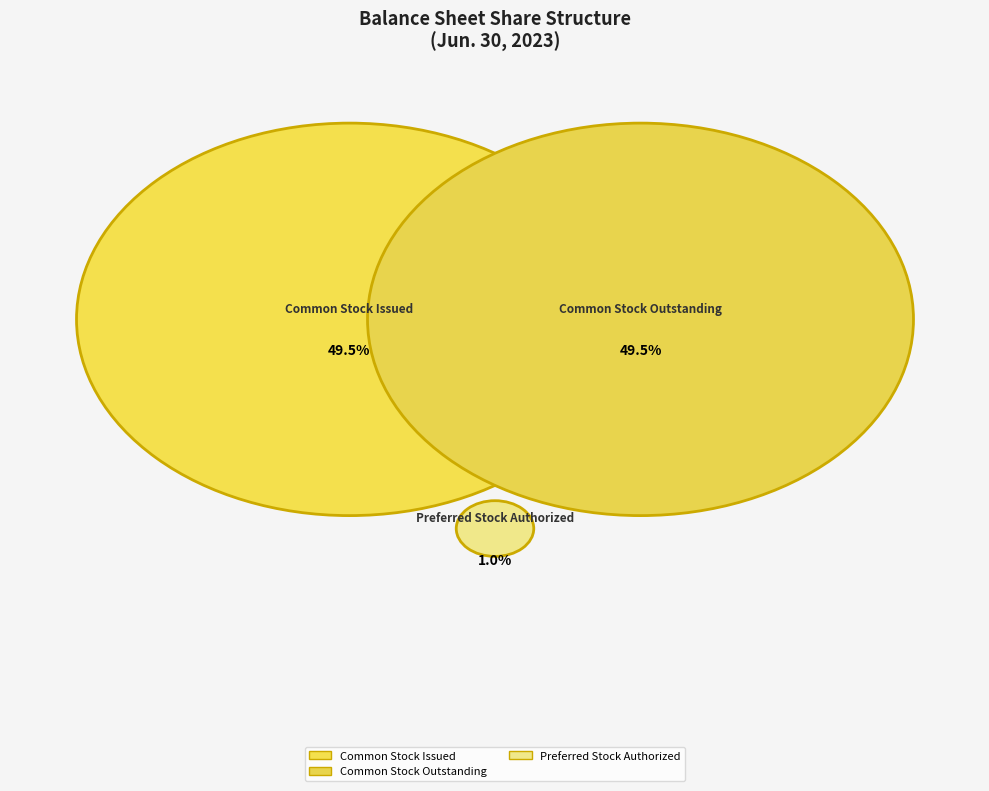

Which category has the biggest portion of the pie?

Common Stock Issued